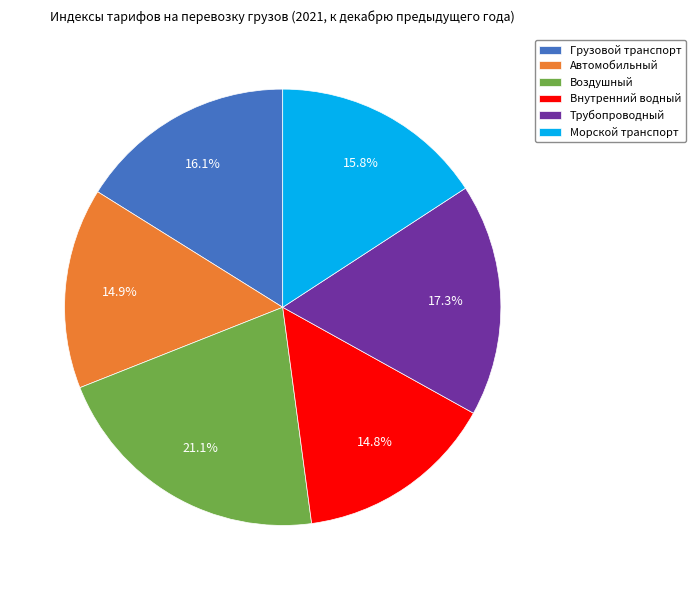

Is there any slice that represents more than half of the pie?

No